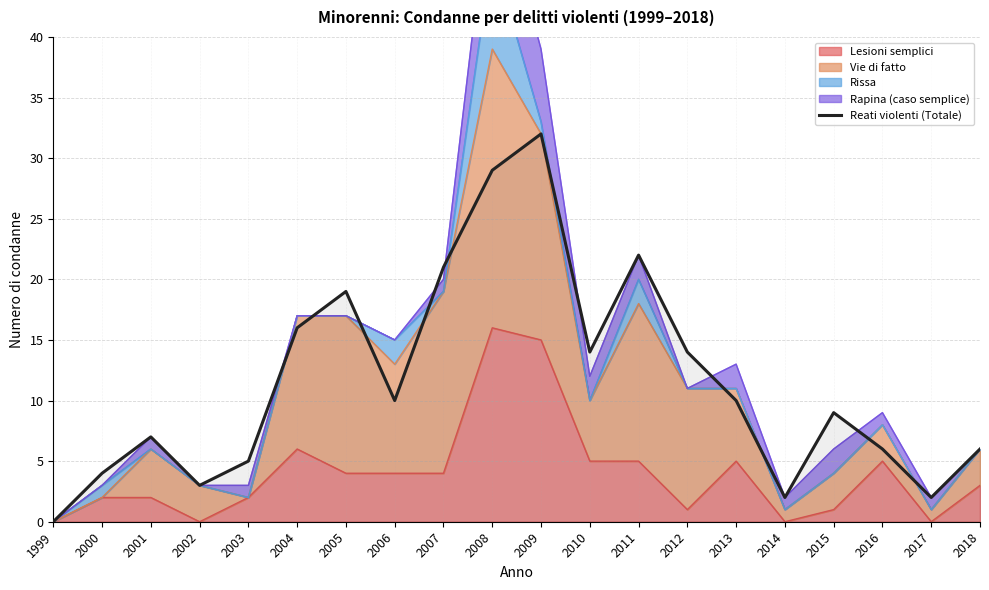

What is the value of the 15th point from the left?

10